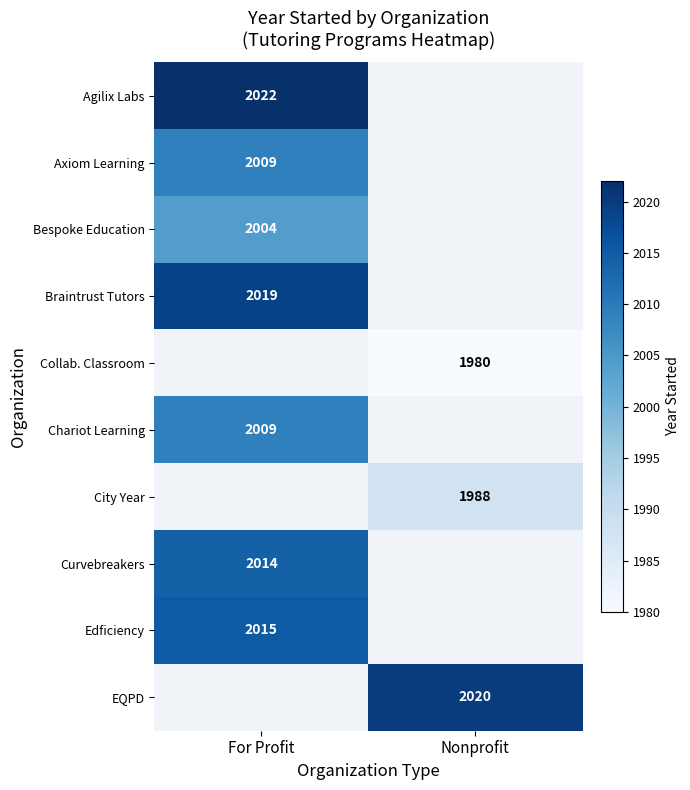

At which category does the chart reach its minimum across all series?

Nonprofit